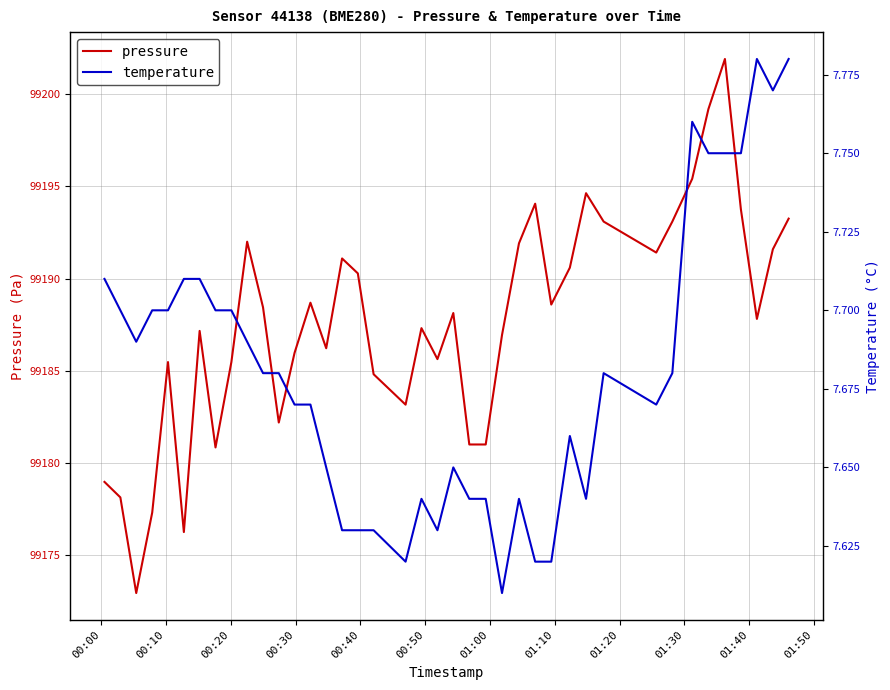

The value of pressure at 01:10 is 60167.6. True or false?

False